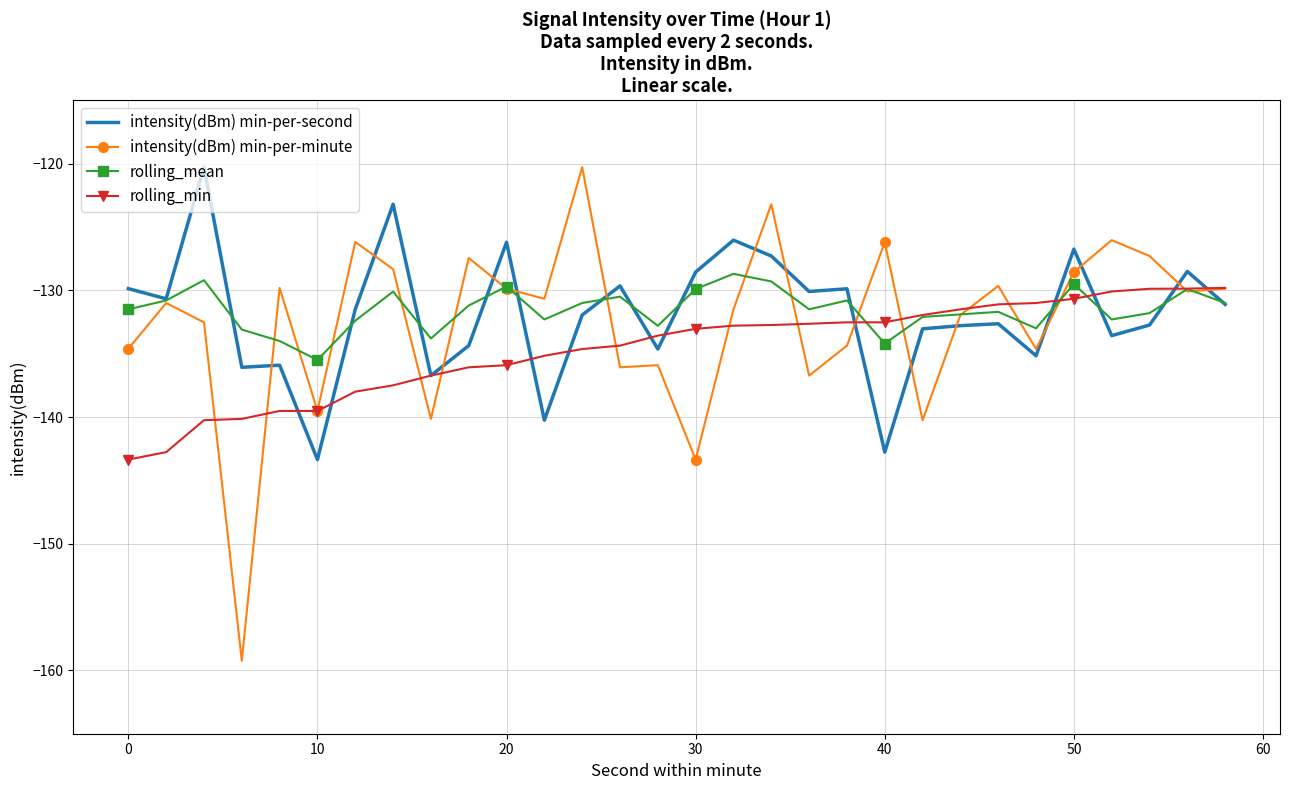

Which series has the widest spread of values?

intensity(dBm) min-per-minute